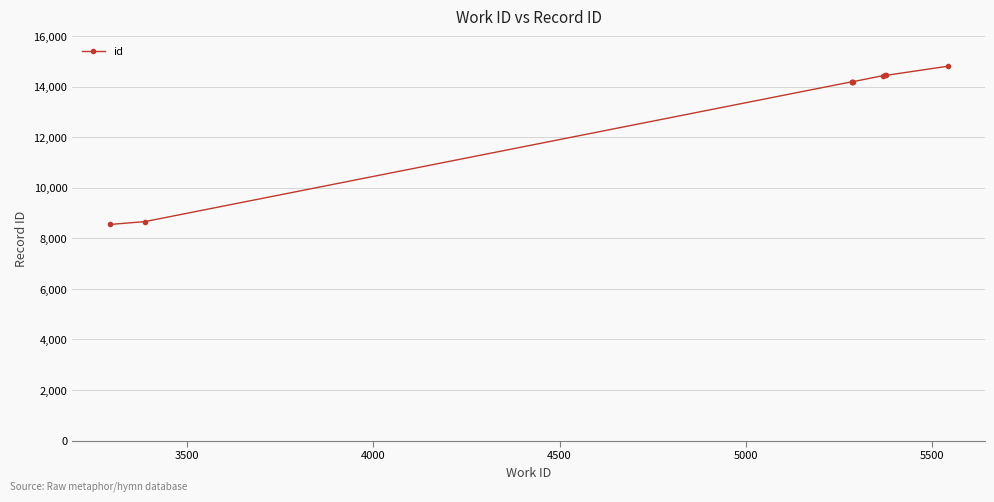

How many data points does each series have?

10